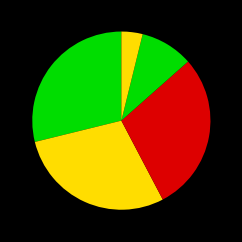

Count the number of slices in the pie.

5